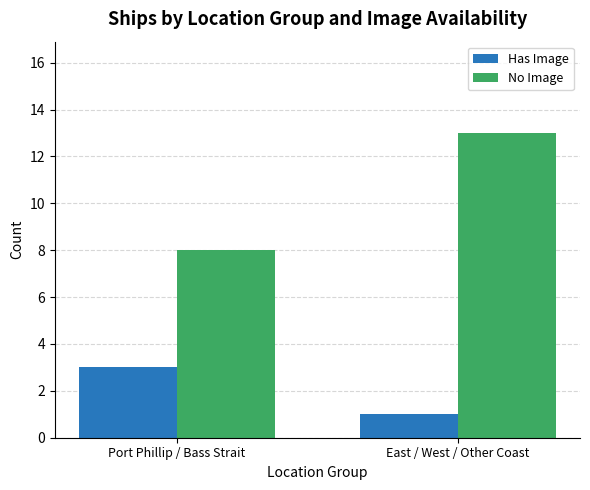

What is the approximate value of No Image at Port Phillip / Bass Strait?

8